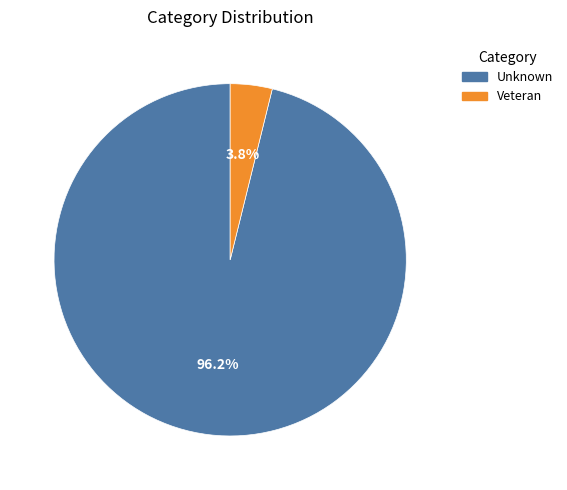

Is it true that Veteran is 4% of the pie?

True